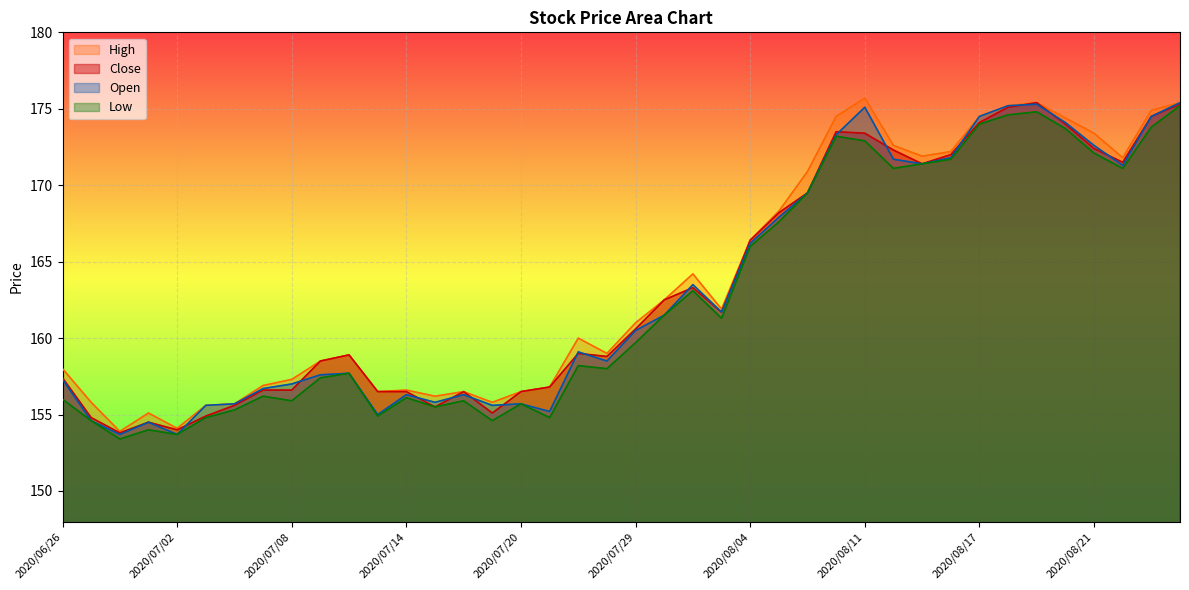

Where is the first local maximum for High?

2020/07/01